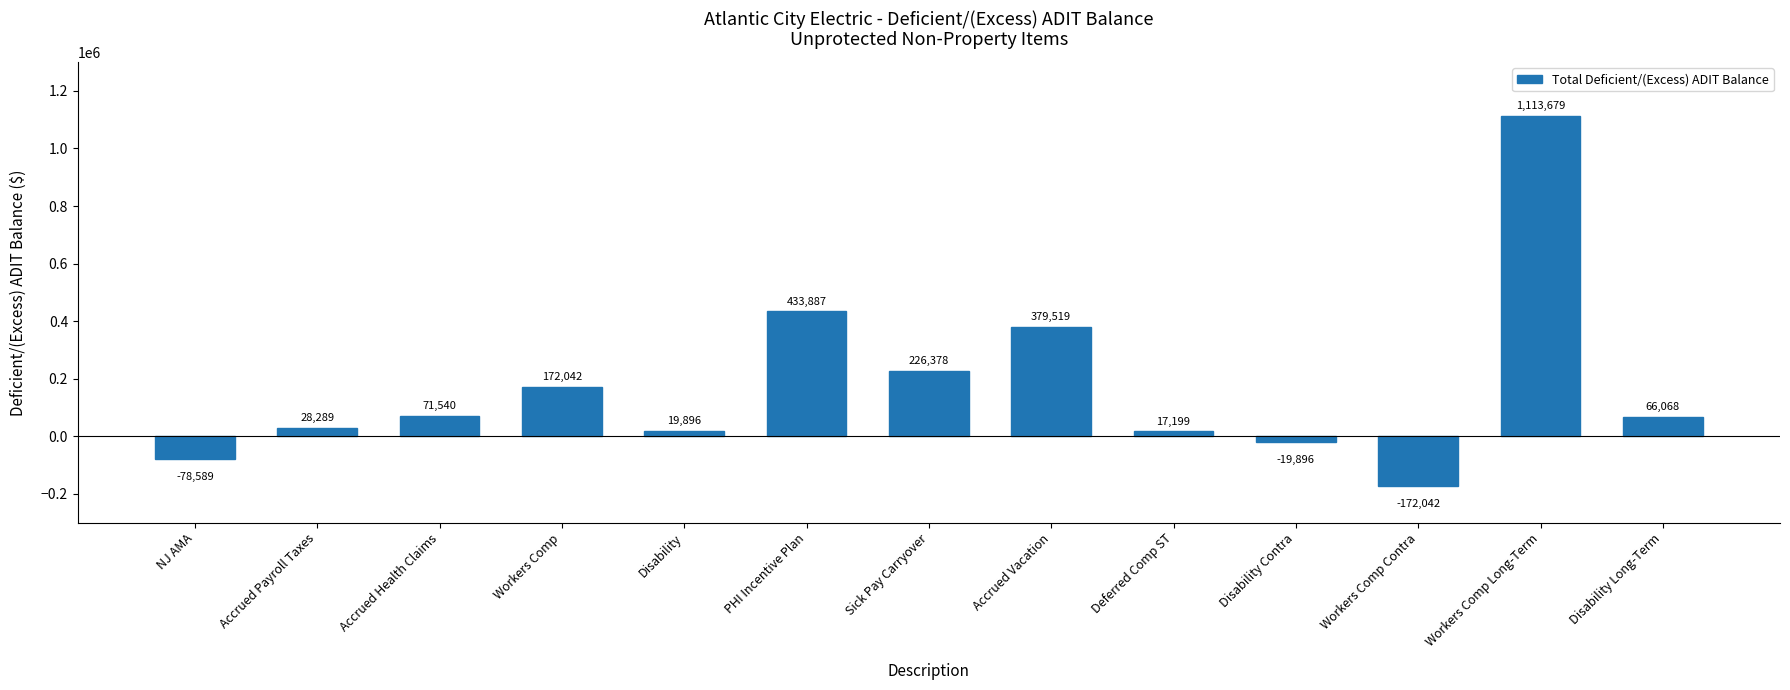

What is the minimum value shown in the chart?

-172042.5